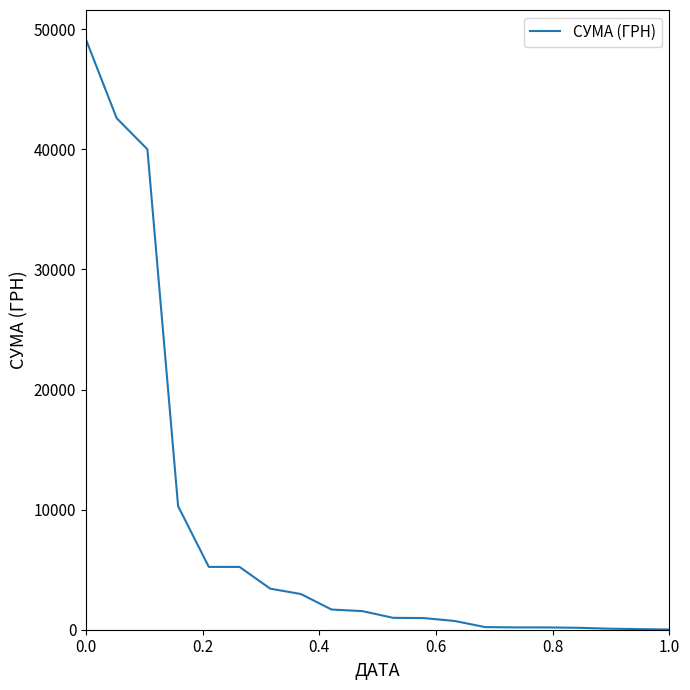

What is the maximum value shown in the chart?

49140.0